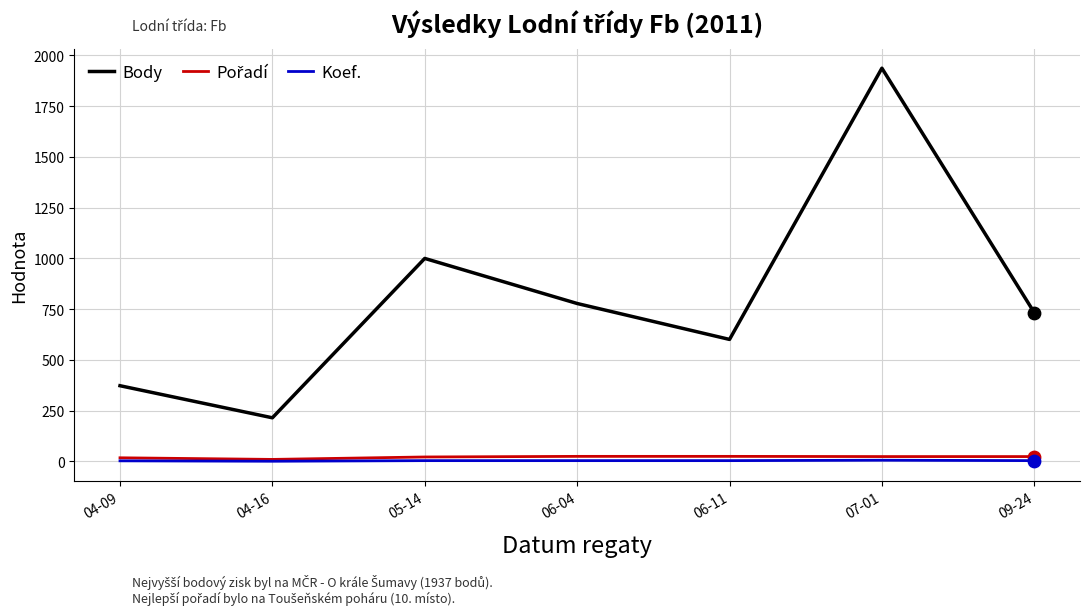

Which series has the largest range (max minus min)?

Body